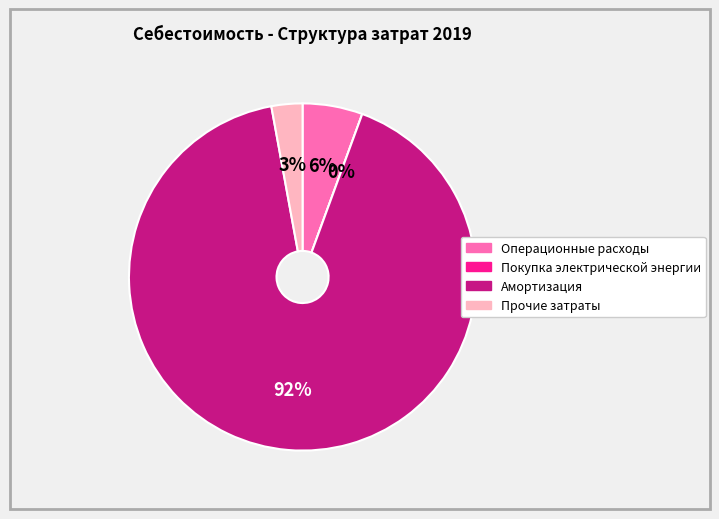

Rank the categories by value from highest to lowest.

Амортизация, Операционные расходы, Прочие затраты, Покупка электрической энергии